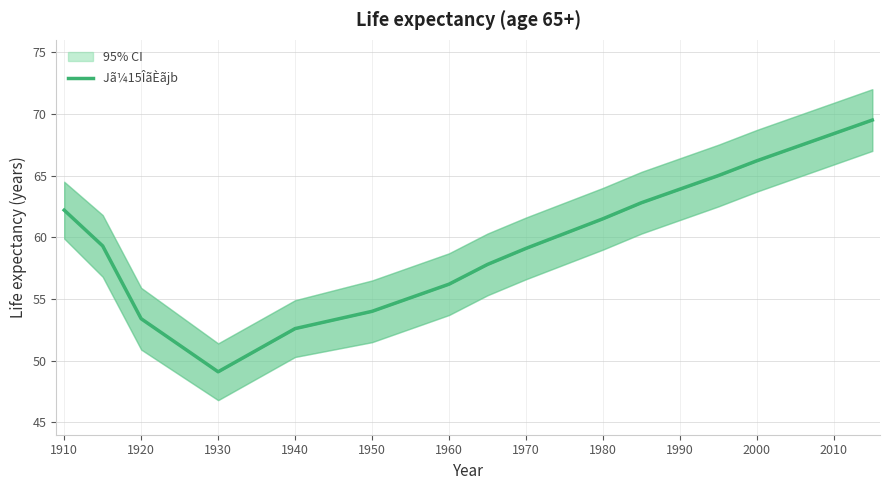

True or false: the data shows 16.0 at 1950.

False